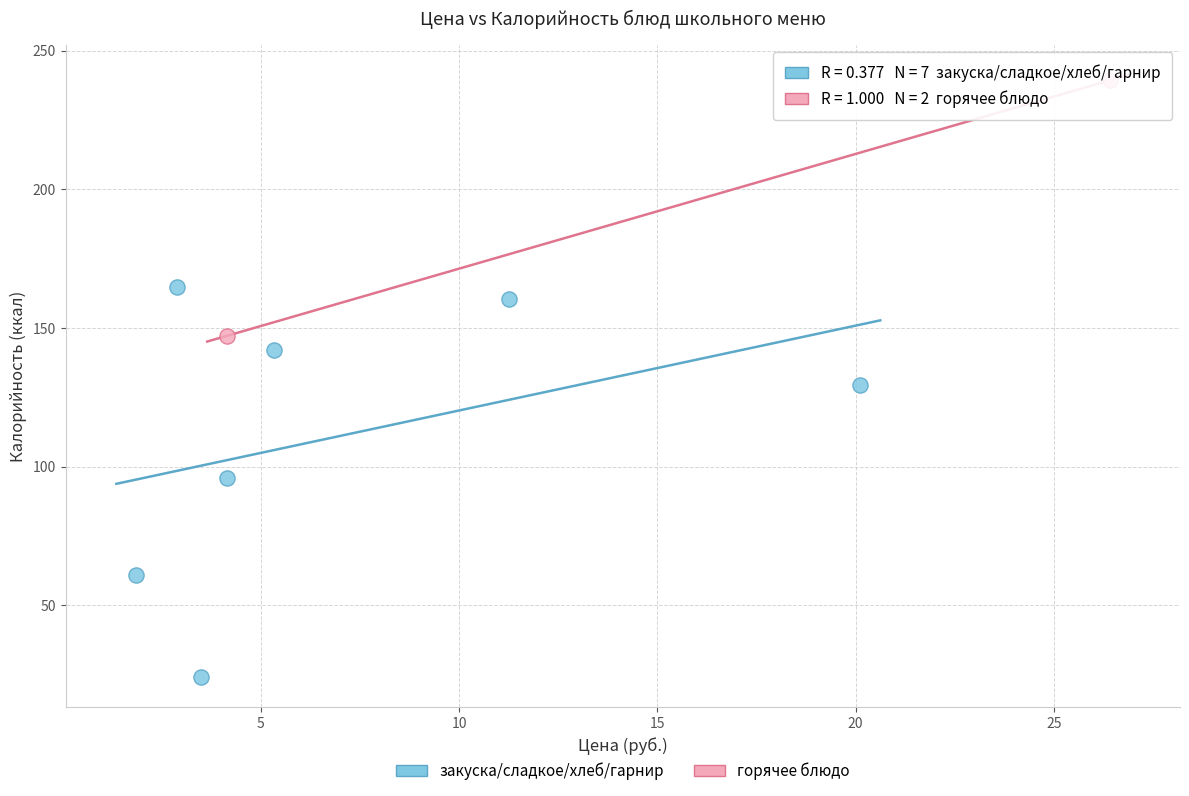

What are all the series names shown in the legend?

закуска/сладкое/хлеб/гарнир, горячее блюдо